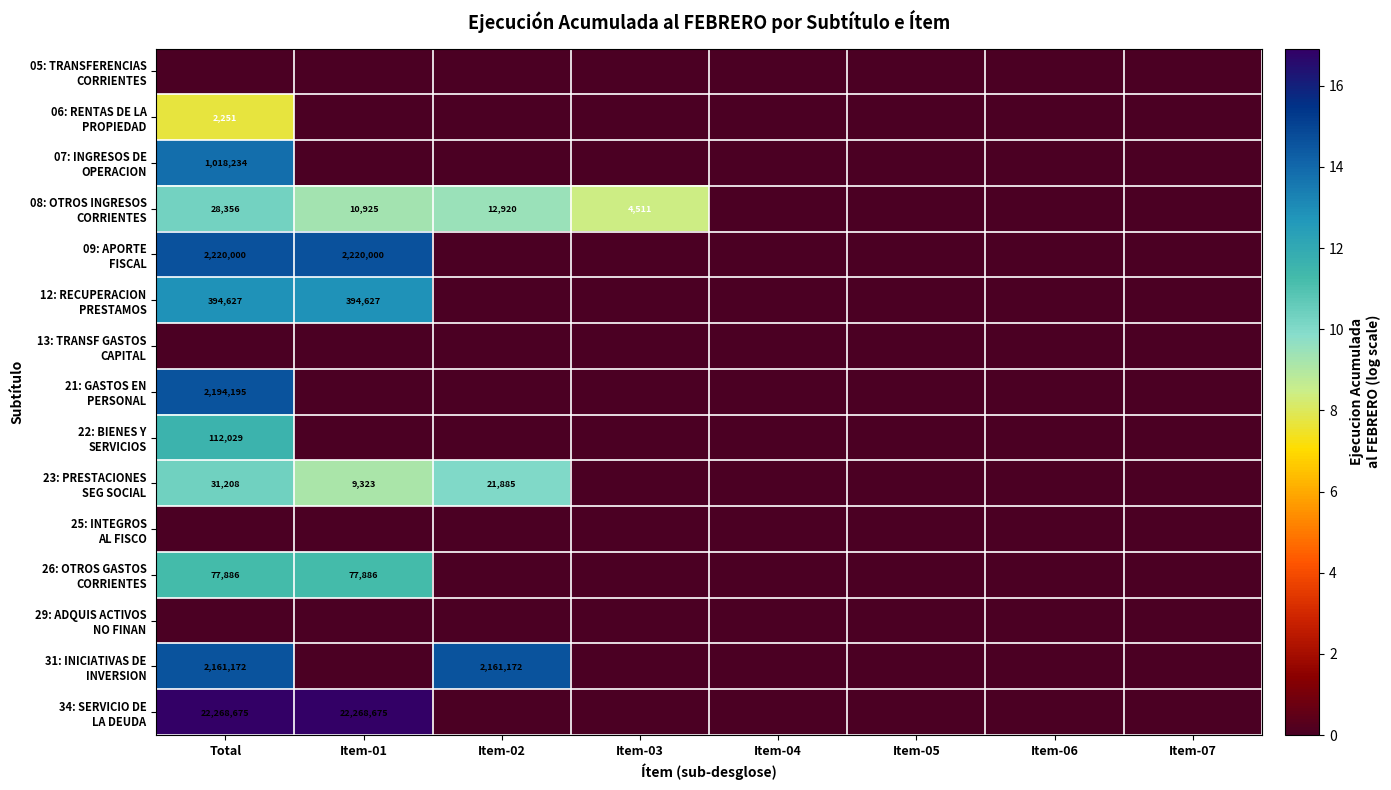

Which has a higher value, Item-06 or Item-05?

Item-06